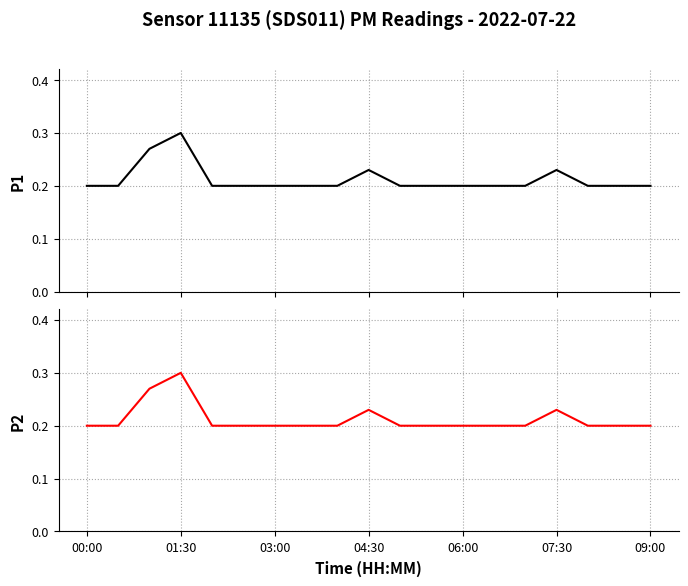

True or false: P2 and P1 cross at least once.

False